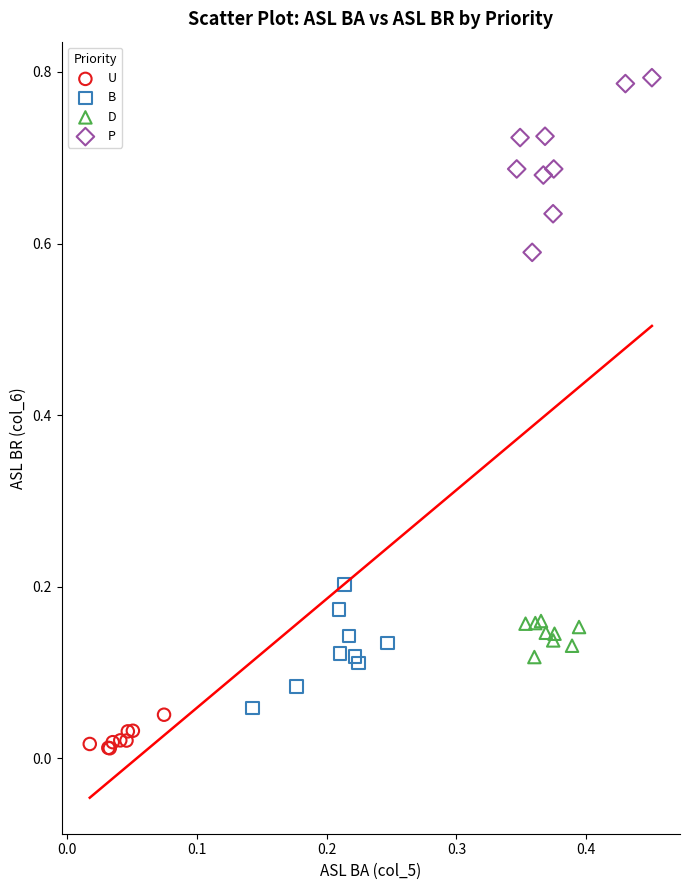

Which series has the largest Y range (max minus min)?

P